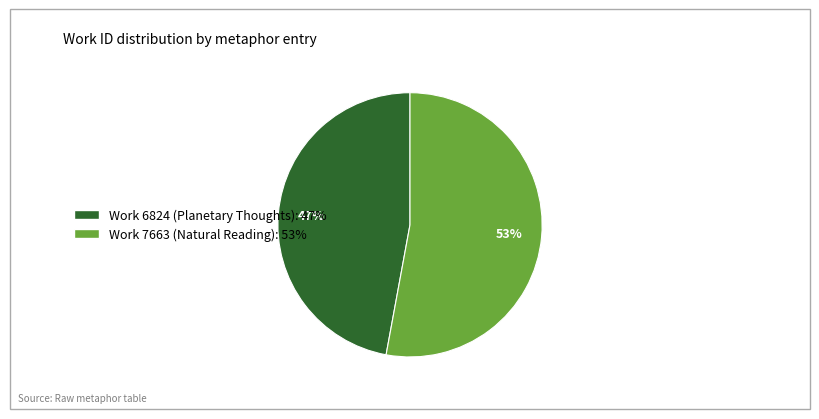

What percentage is the Work 7663 (Natural Reading) slice, to the nearest percent?

53%